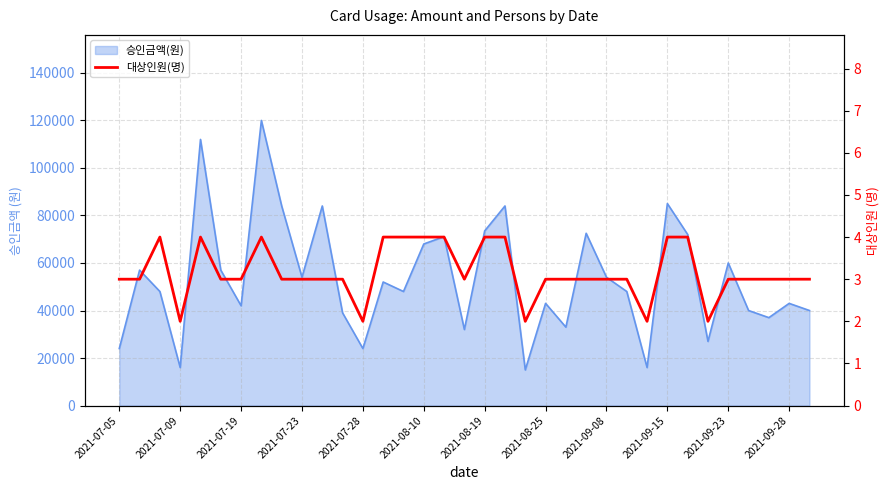

Between 31 and 34, which is larger?

31